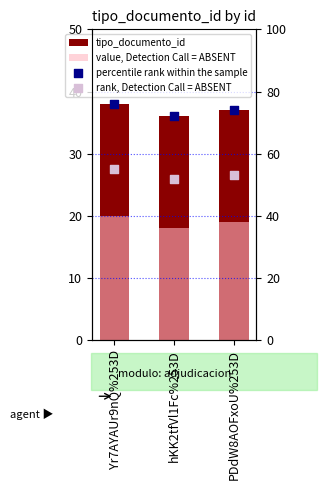

What are all the series names shown in the legend?

tipo_documento_id, value, Detection Call = ABSENT, percentile rank within the sample, rank, Detection Call = ABSENT